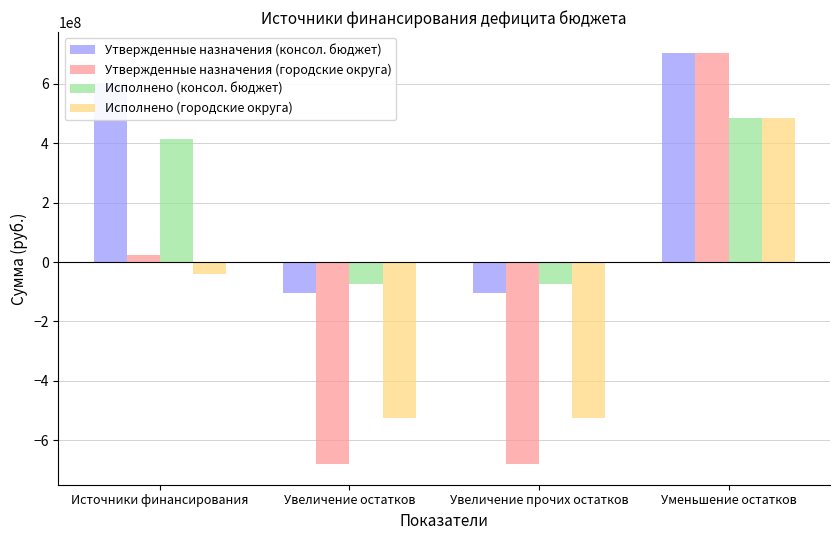

What is the total value across all series at Источники финансирования?

1001820571.4